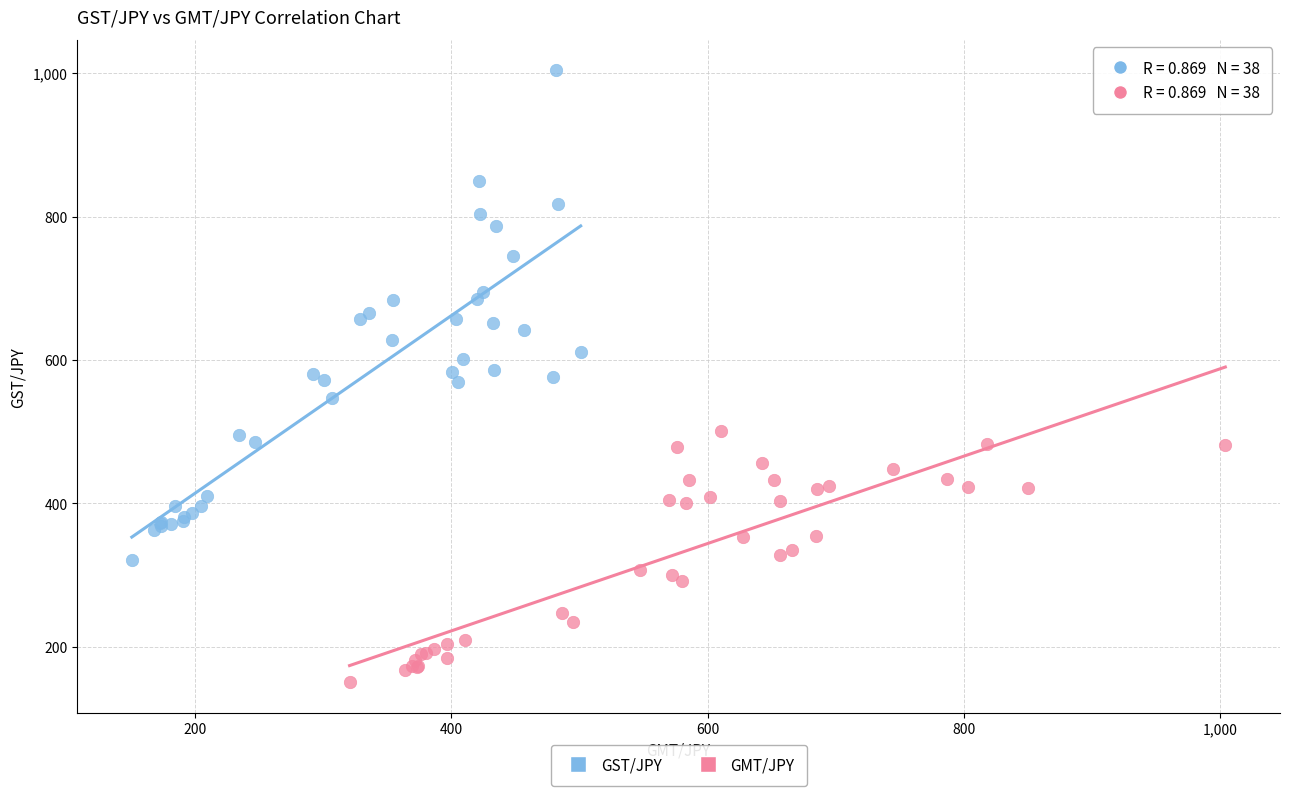

Which series reaches the minimum Y coordinate?

GMT/JPY